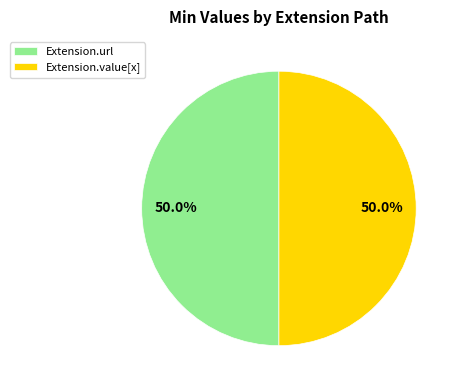

To the nearest percent, what is the difference between the largest and smallest slice percentages?

0%